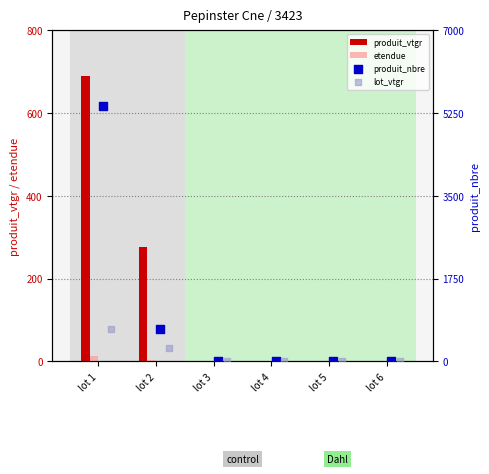

Which series reaches the minimum Y coordinate?

produit_vtgr